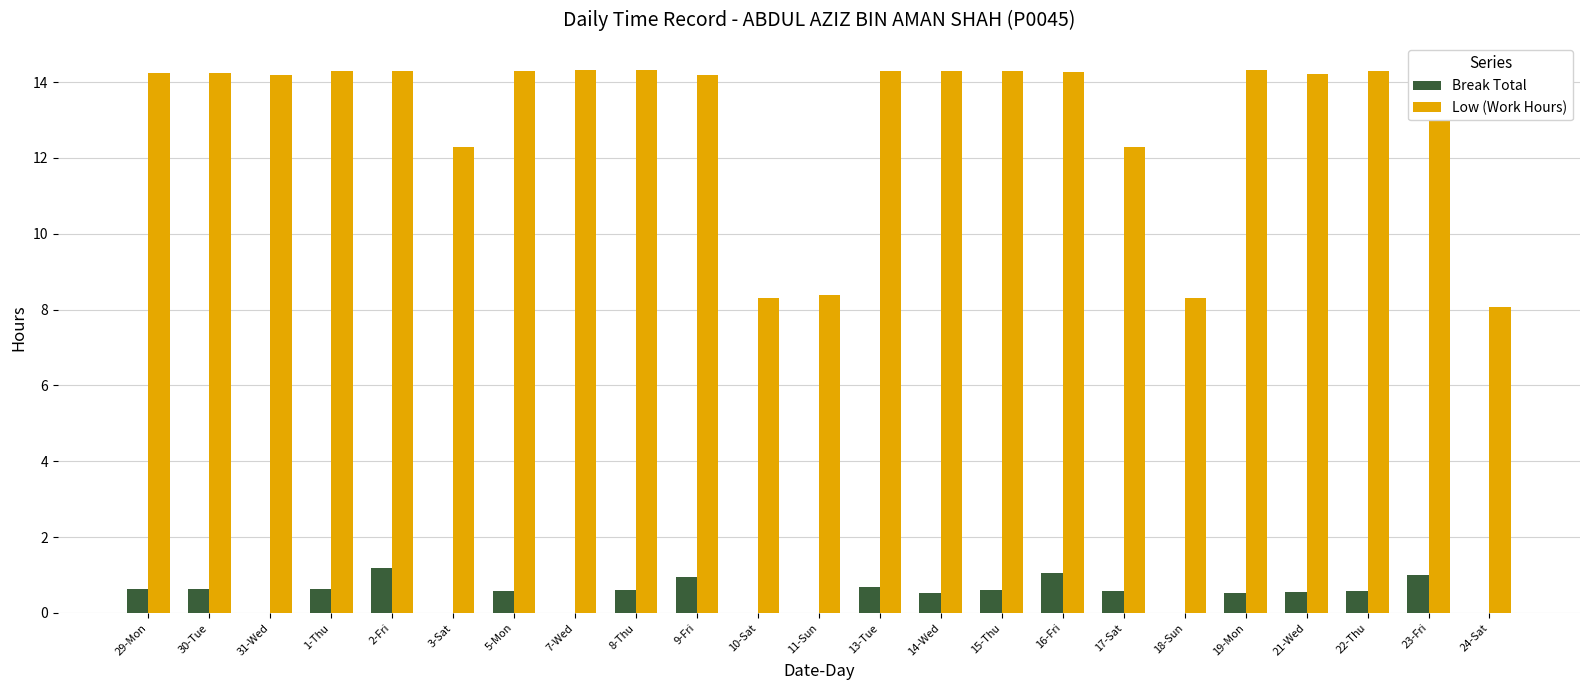

Where does the Low (Work Hours) series first go above 14?

29-Mon